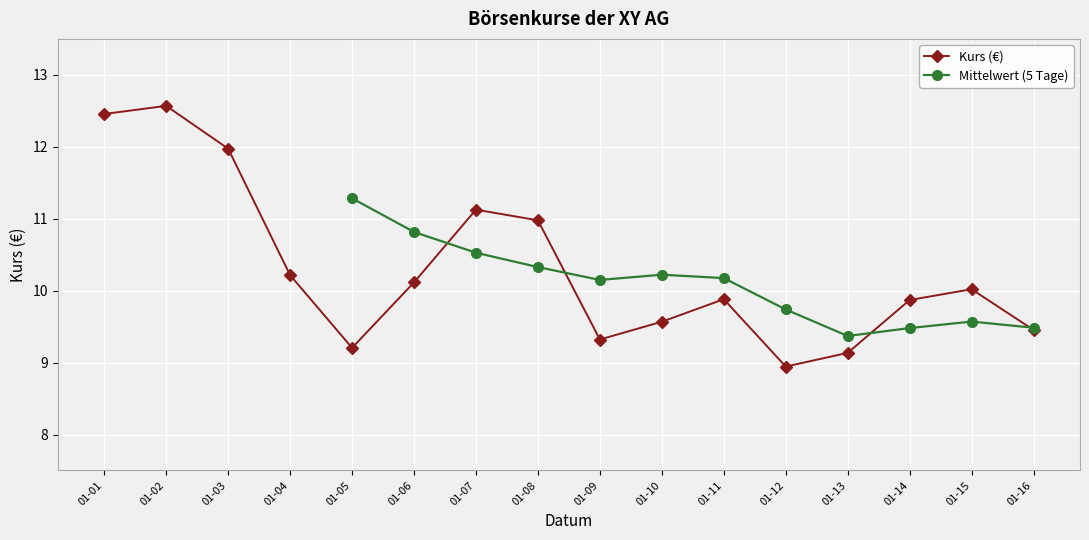

At which category does Kurs (€) reach its first local valley?

01-05